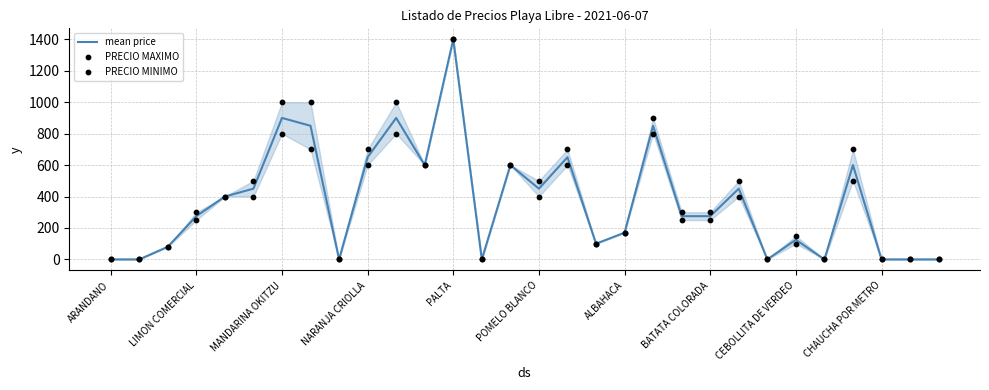

Which category has the highest value in the mean price series?

PALTA